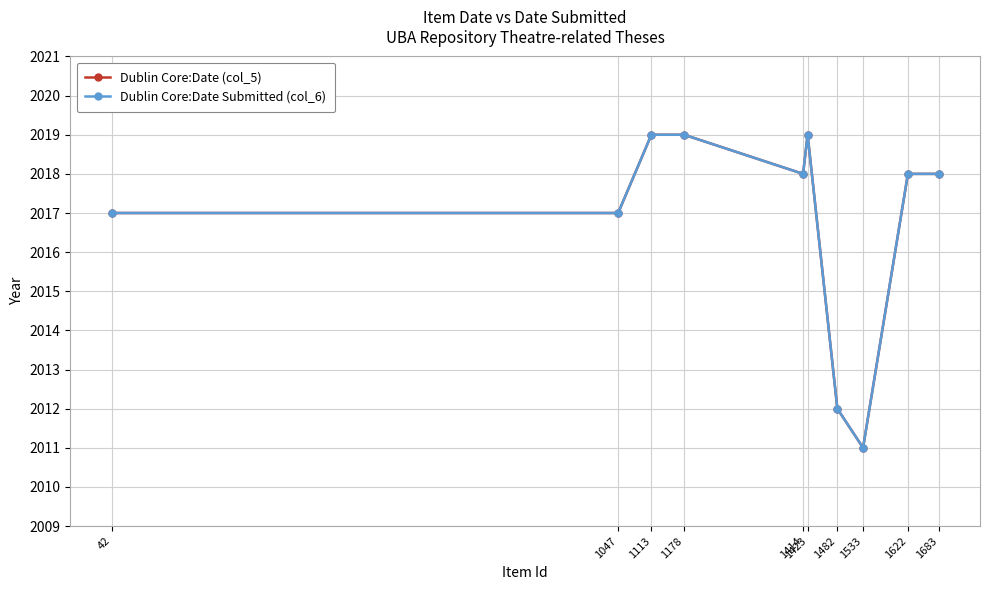

True or false: Dublin Core:Date Submitted (col_6) and Dublin Core:Date (col_5) cross at least once.

False